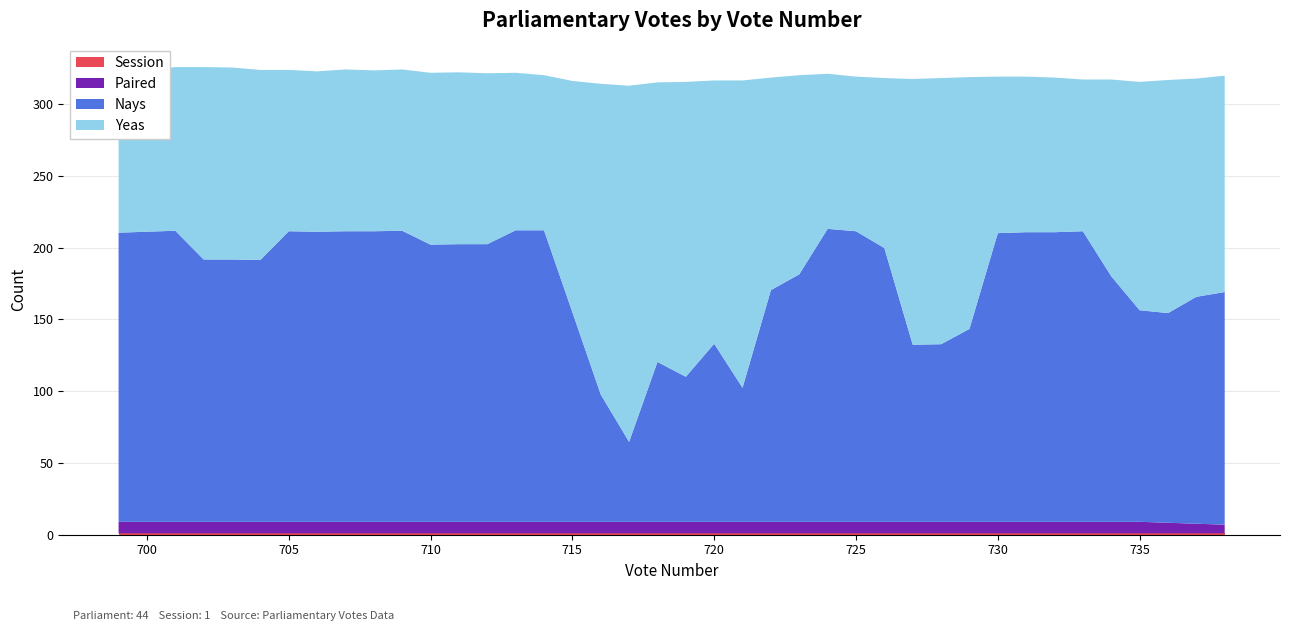

Does the chart have visible grid lines?

Yes